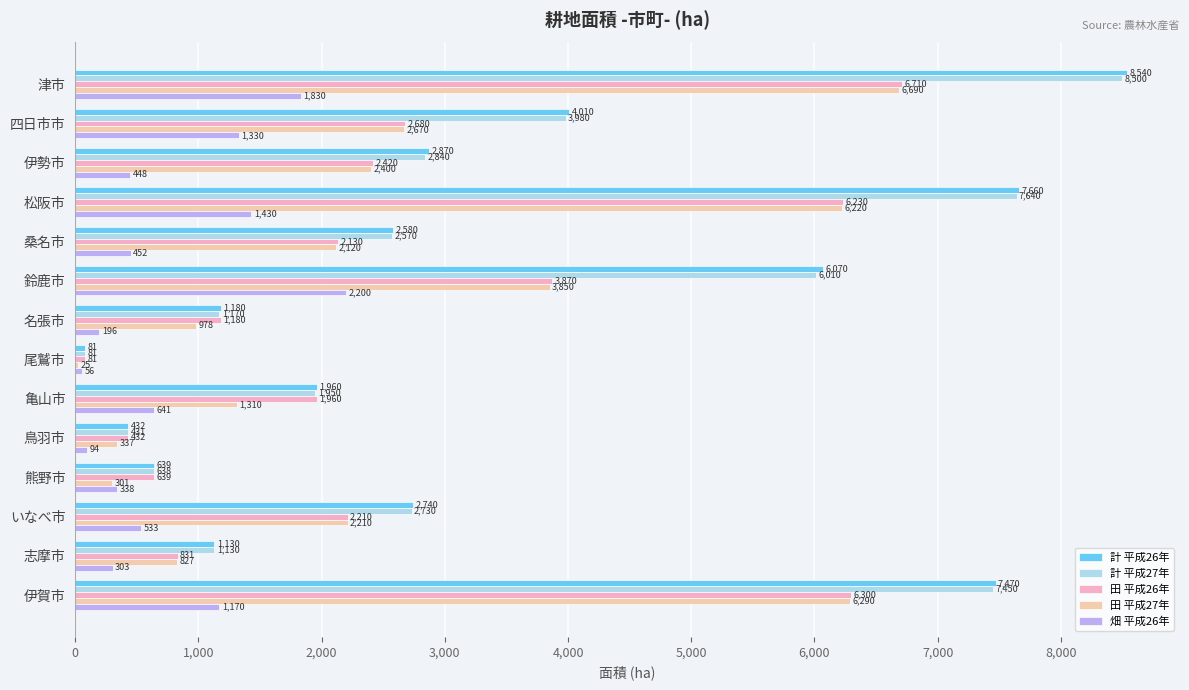

Which category has the highest value in the 畑 平成26年 series?

鈴鹿市